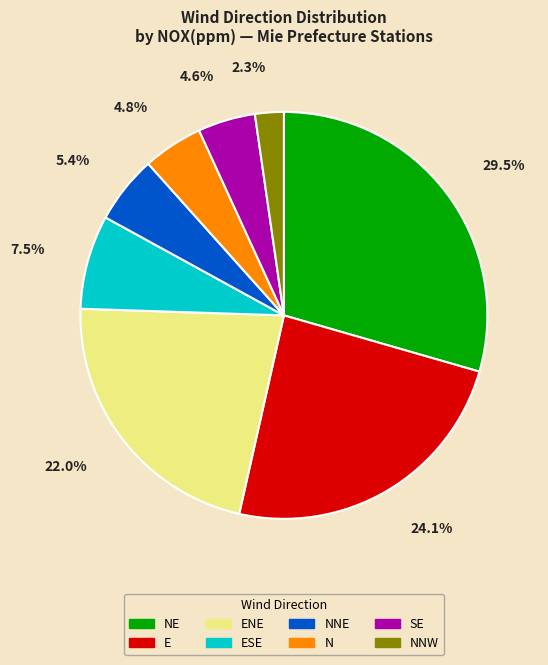

Is there a majority slice in this chart?

No